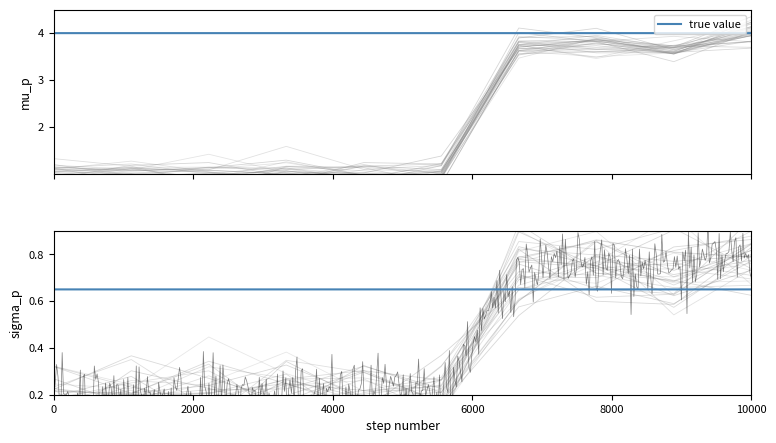

What is the average value?

2.1